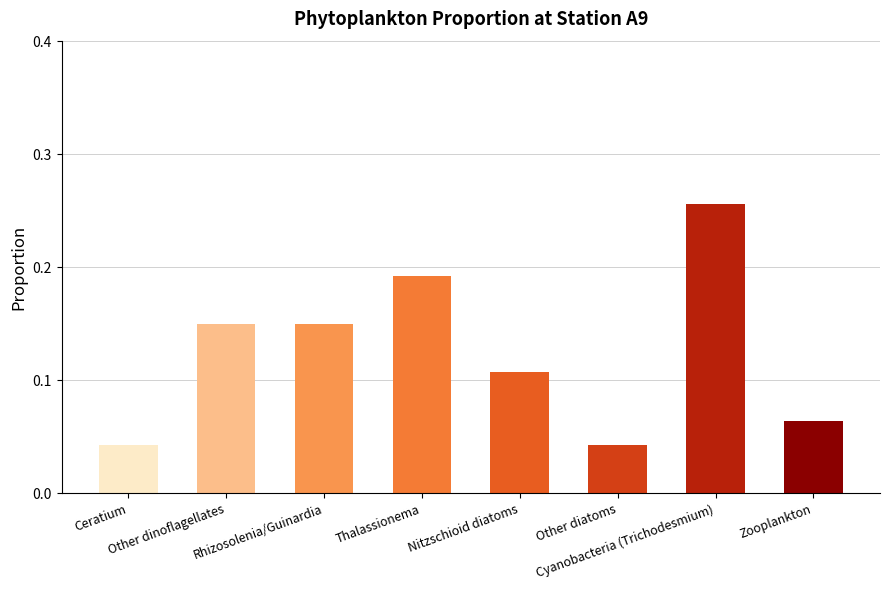

Which category has the highest value across all series?

Cyanobacteria (Trichodesmium)